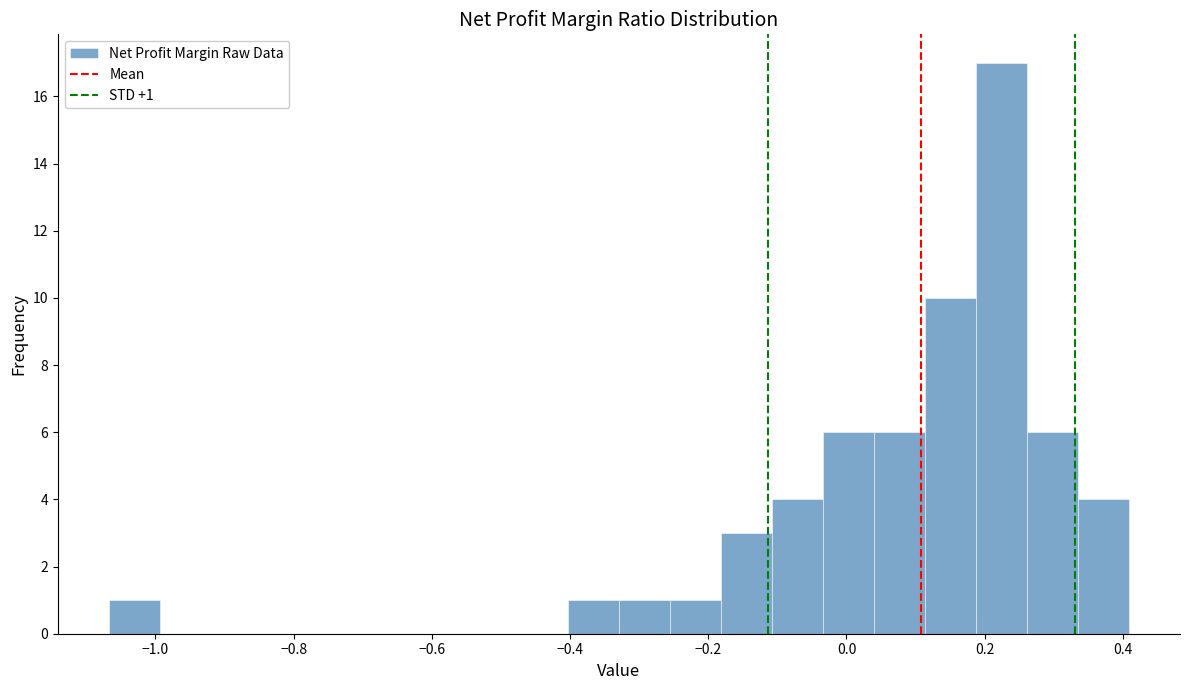

Read against the x-axis, roughly where is the centre of the tallest bar?

0.22